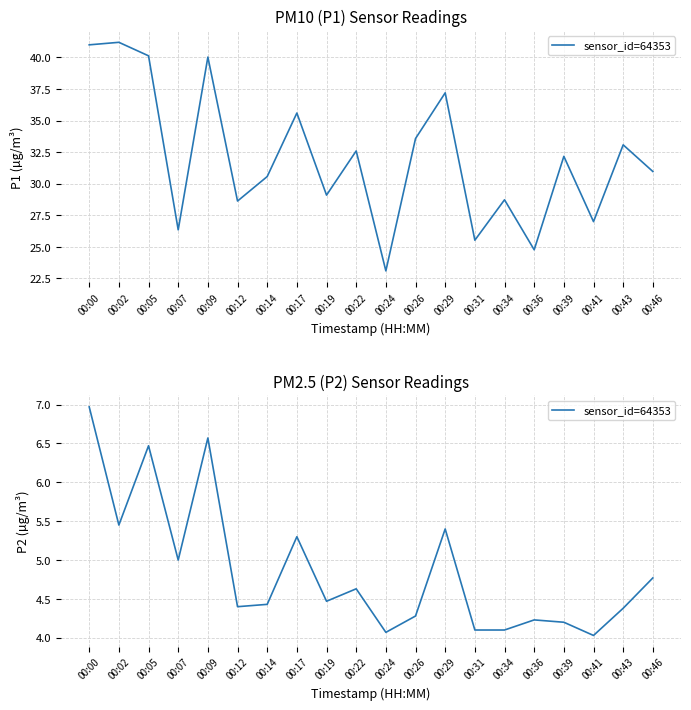

True or false: the data shows 6.2 at 00:31.

False